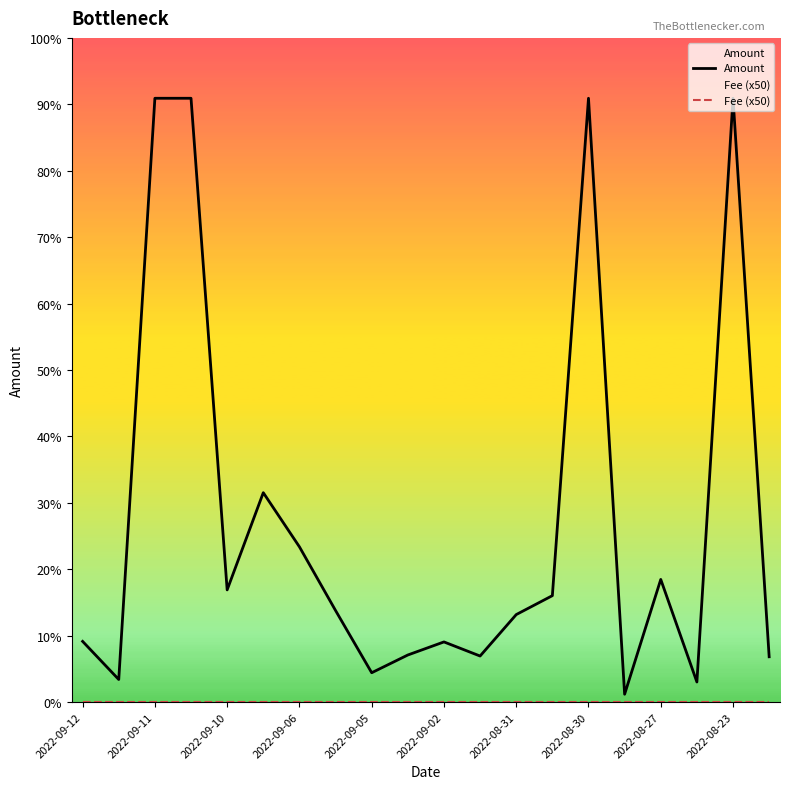

What are all the series names shown in the legend?

Amount, Fee (x50)